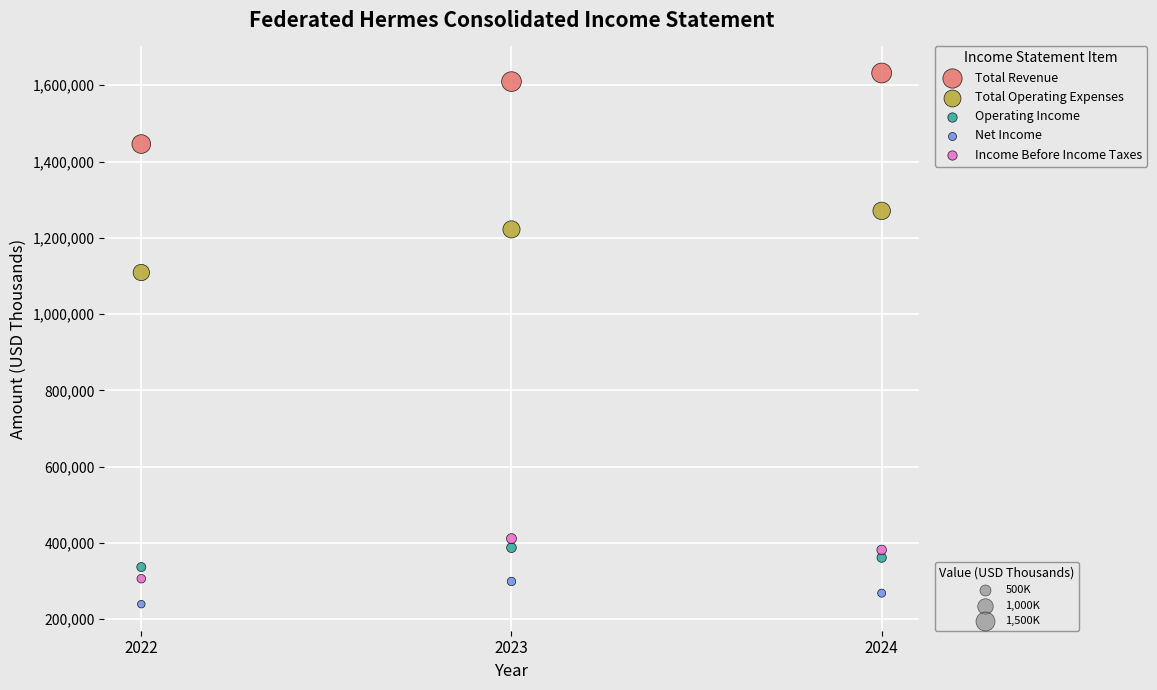

Across all series, what Y value is closest to 935794?

1109018